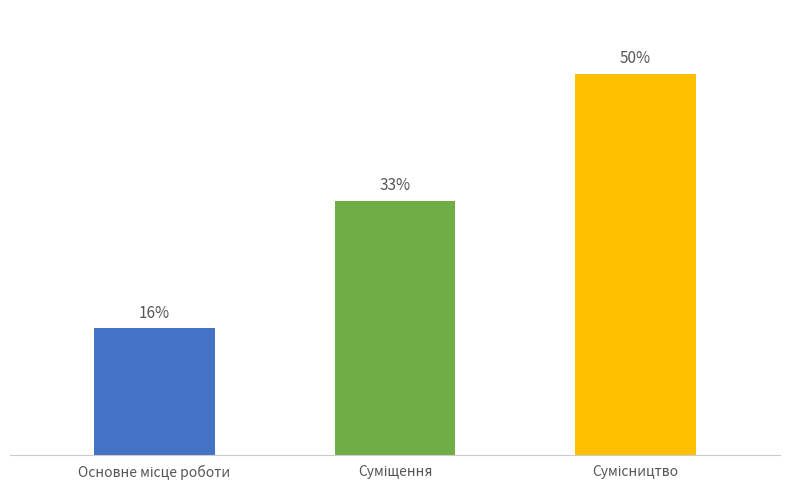

Reading left to right, extract all data points from this chart.

Основне місце роботи=1	Суміщення=2	Сумісництво=3